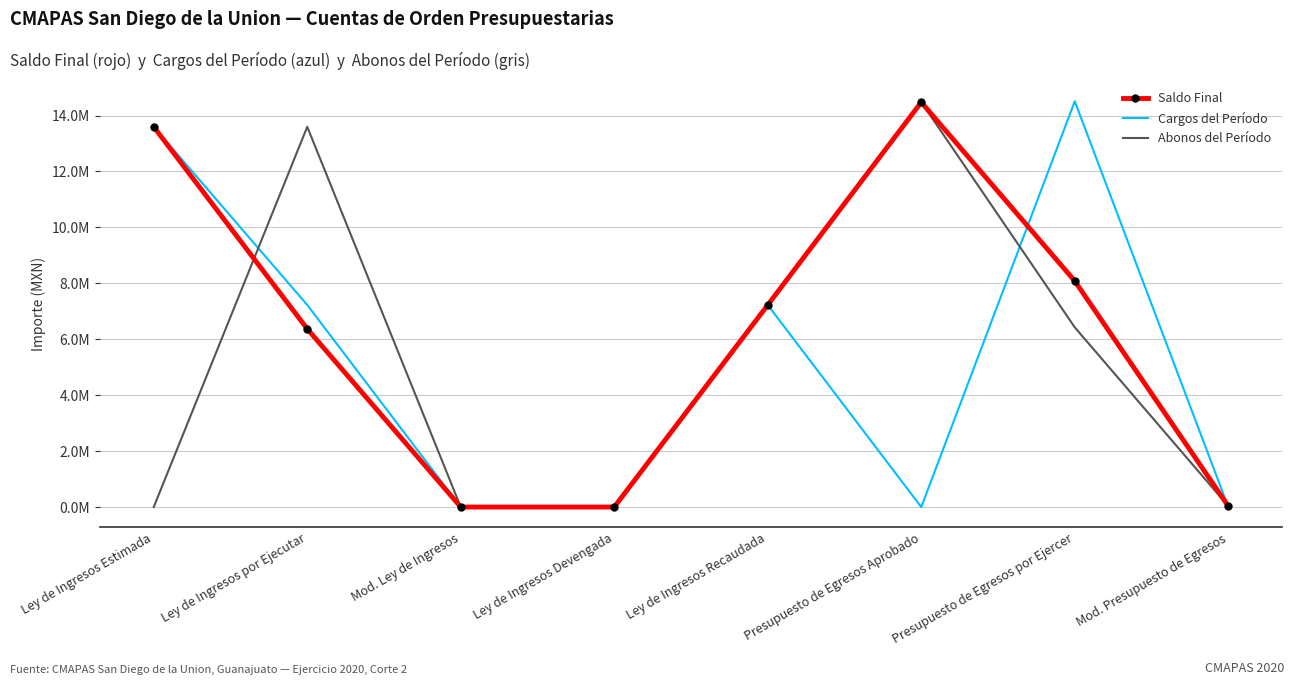

What are all the series names shown in the legend?

Saldo Final, Cargos del Período, Abonos del Período